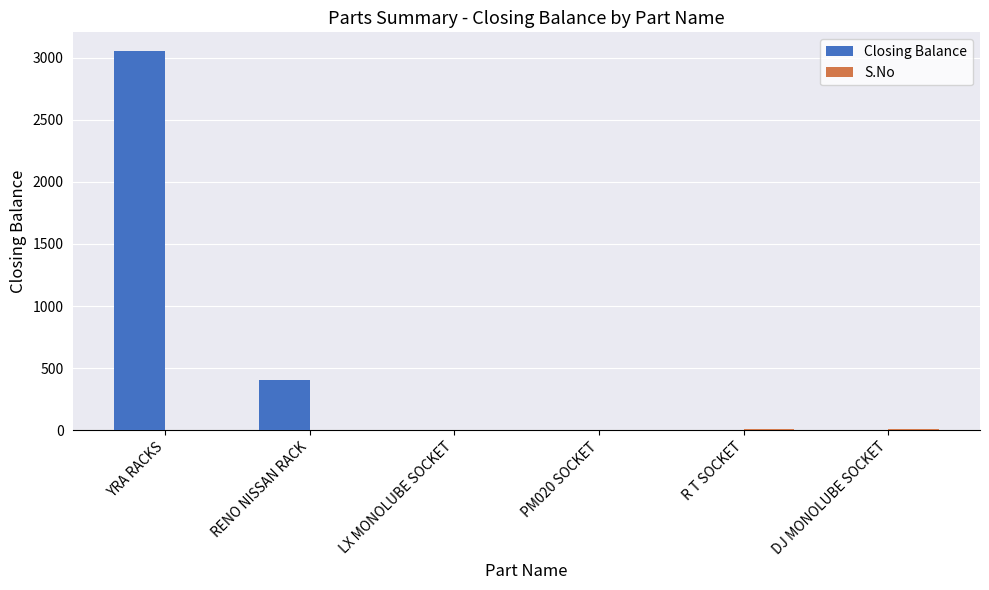

True or false: Closing Balance has a value of 401 at RENO NISSAN RACK.

True